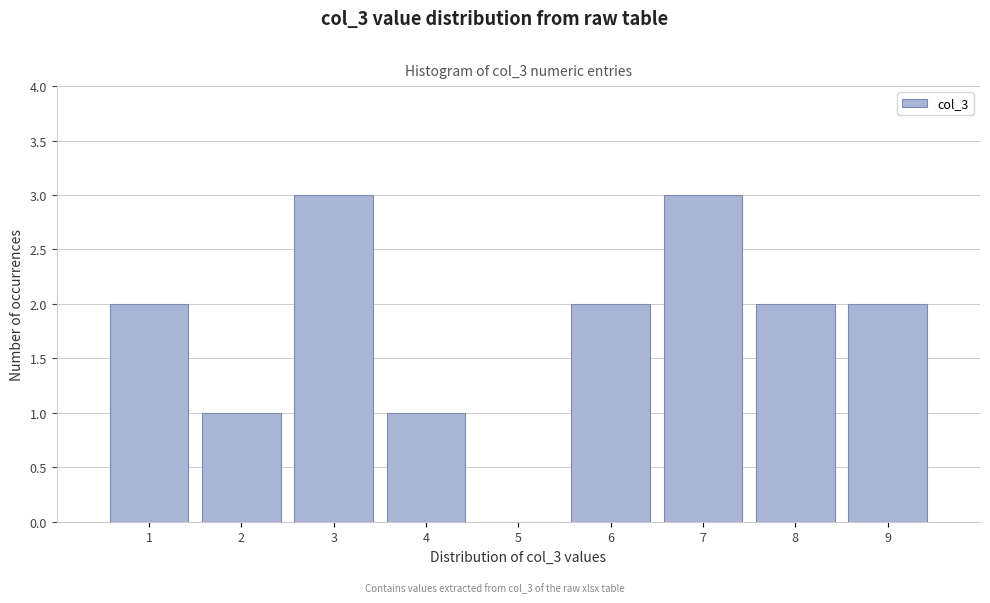

Reading left to right, list every bar in this chart as the range it spans on the x-axis followed by its height. The values are not printed on the chart, so give them approximately, as read against the axis.

0.5 to 1.5: 2
1.5 to 2.5: 1
2.5 to 3.5: 3
3.5 to 4.5: 1
4.5 to 5.5: 0
5.5 to 6.5: 2
6.5 to 7.5: 3
7.5 to 8.5: 2
8.5 to 9.5: 2